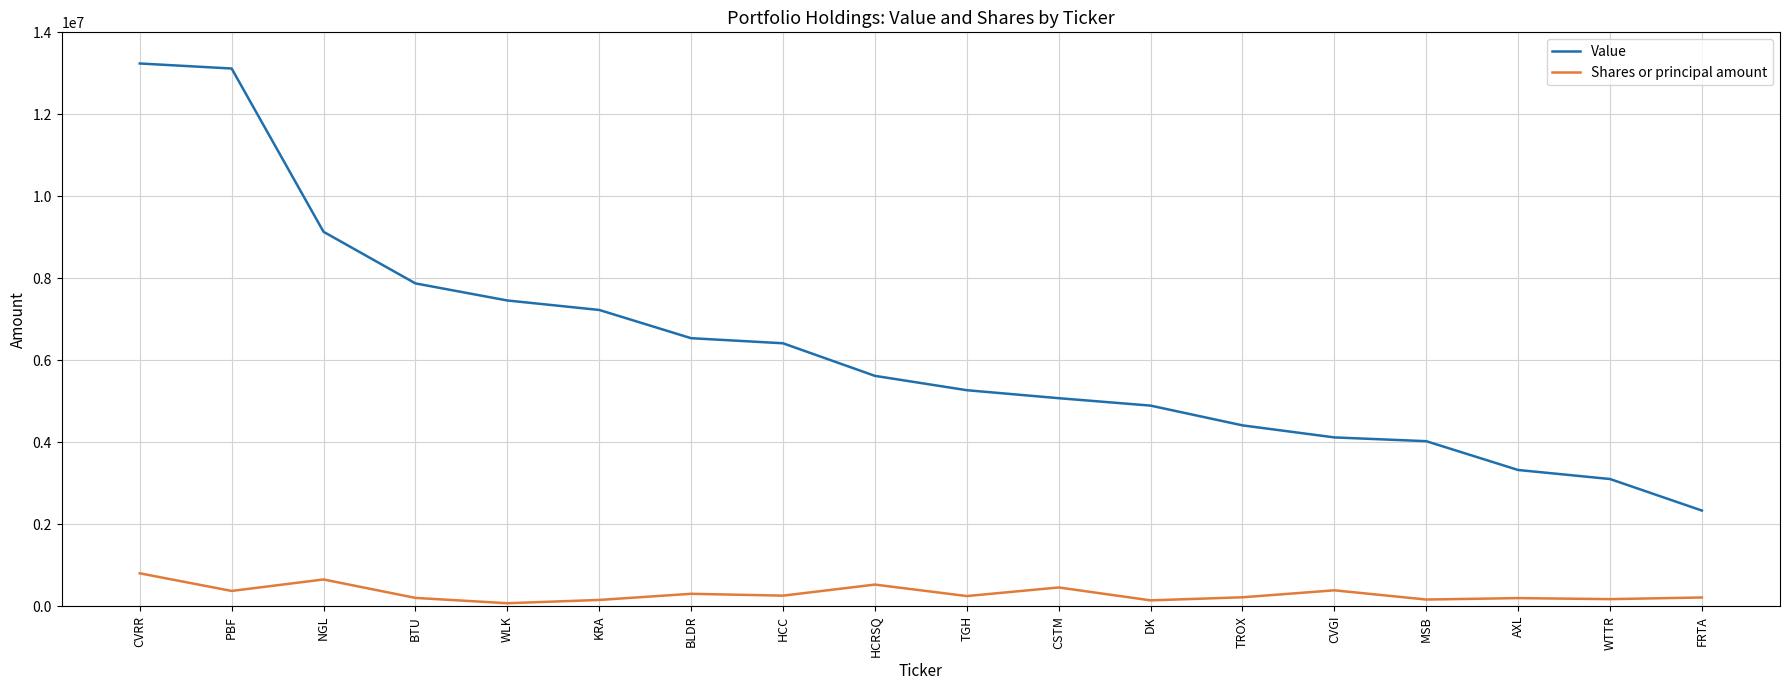

At how many categories does at least one series exceed 6677639?

6